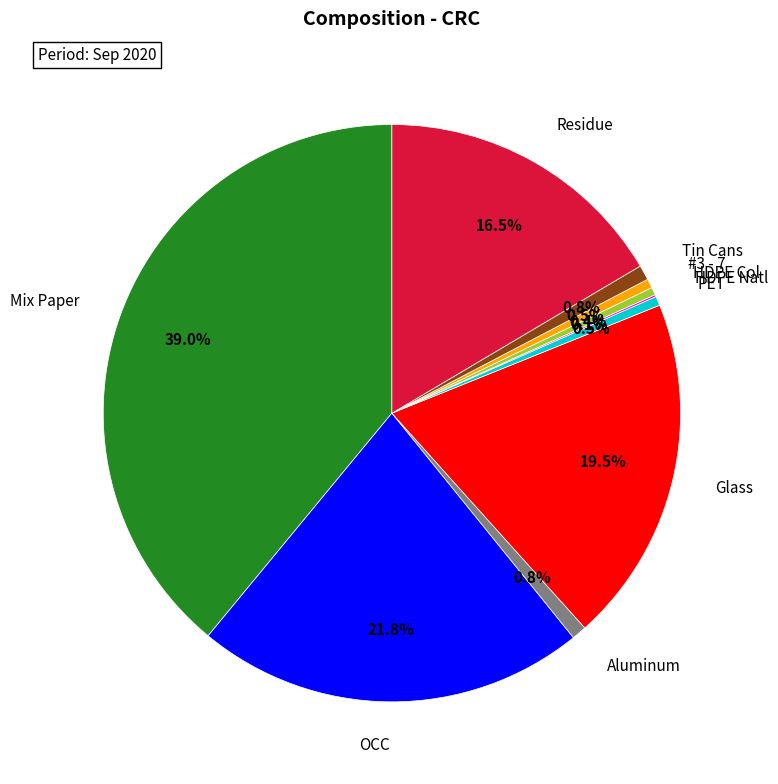

Does any single category account for the majority?

No